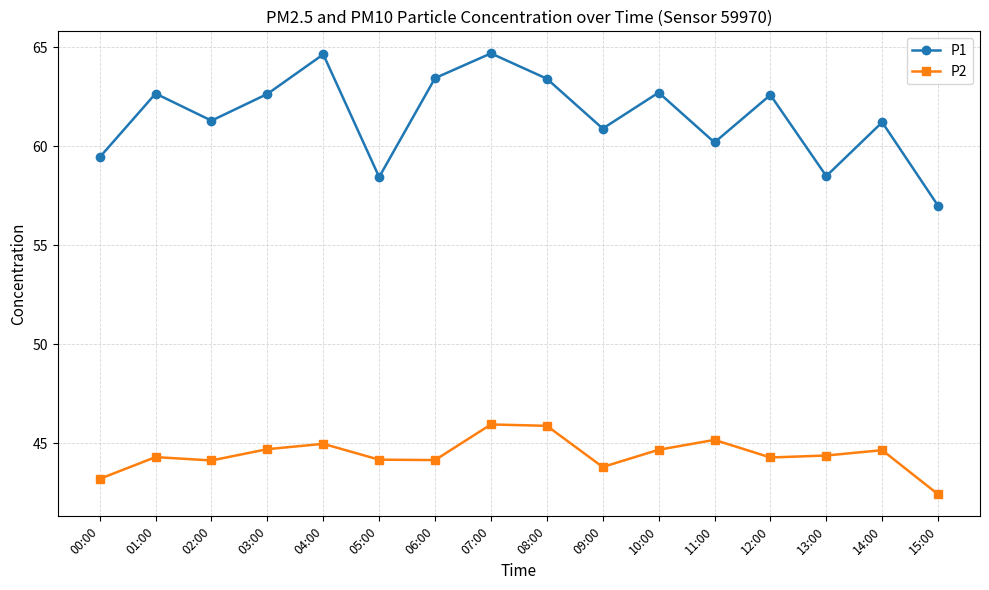

True or false: P2 has more than 0 interior local peaks.

True